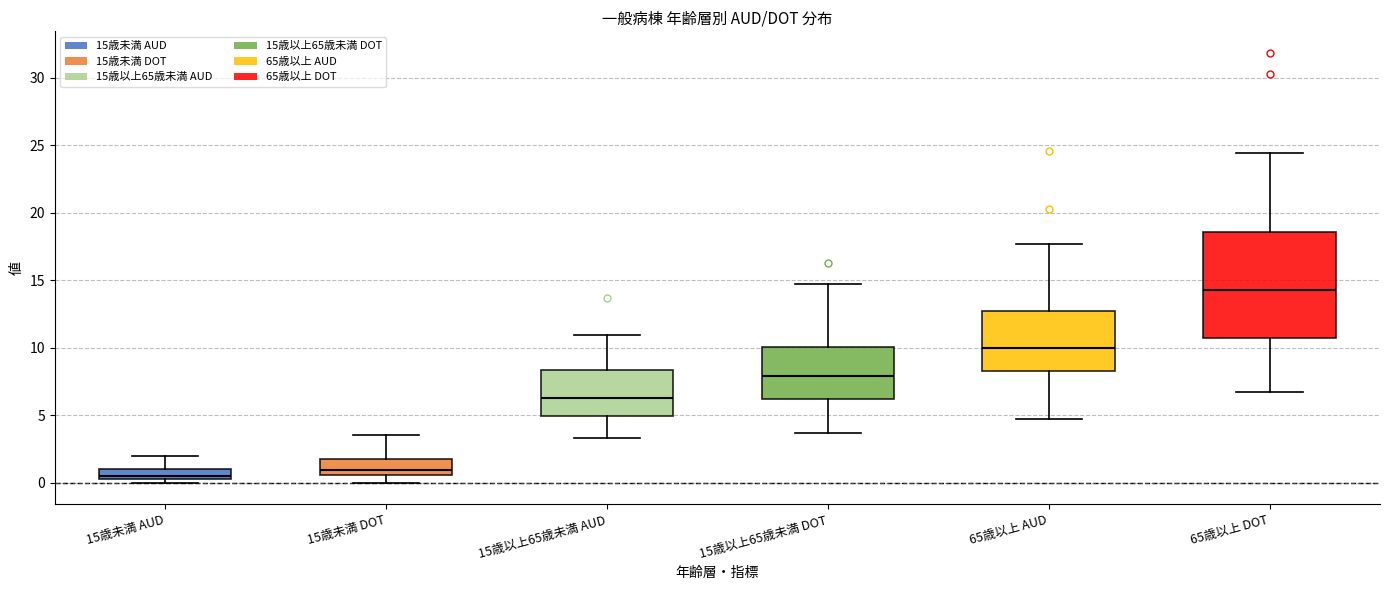

Where is the lower edge of the box for 65歳以上 AUD on the y-axis? The values are not printed on the chart, so give them approximately, as read against the axis.

8.5